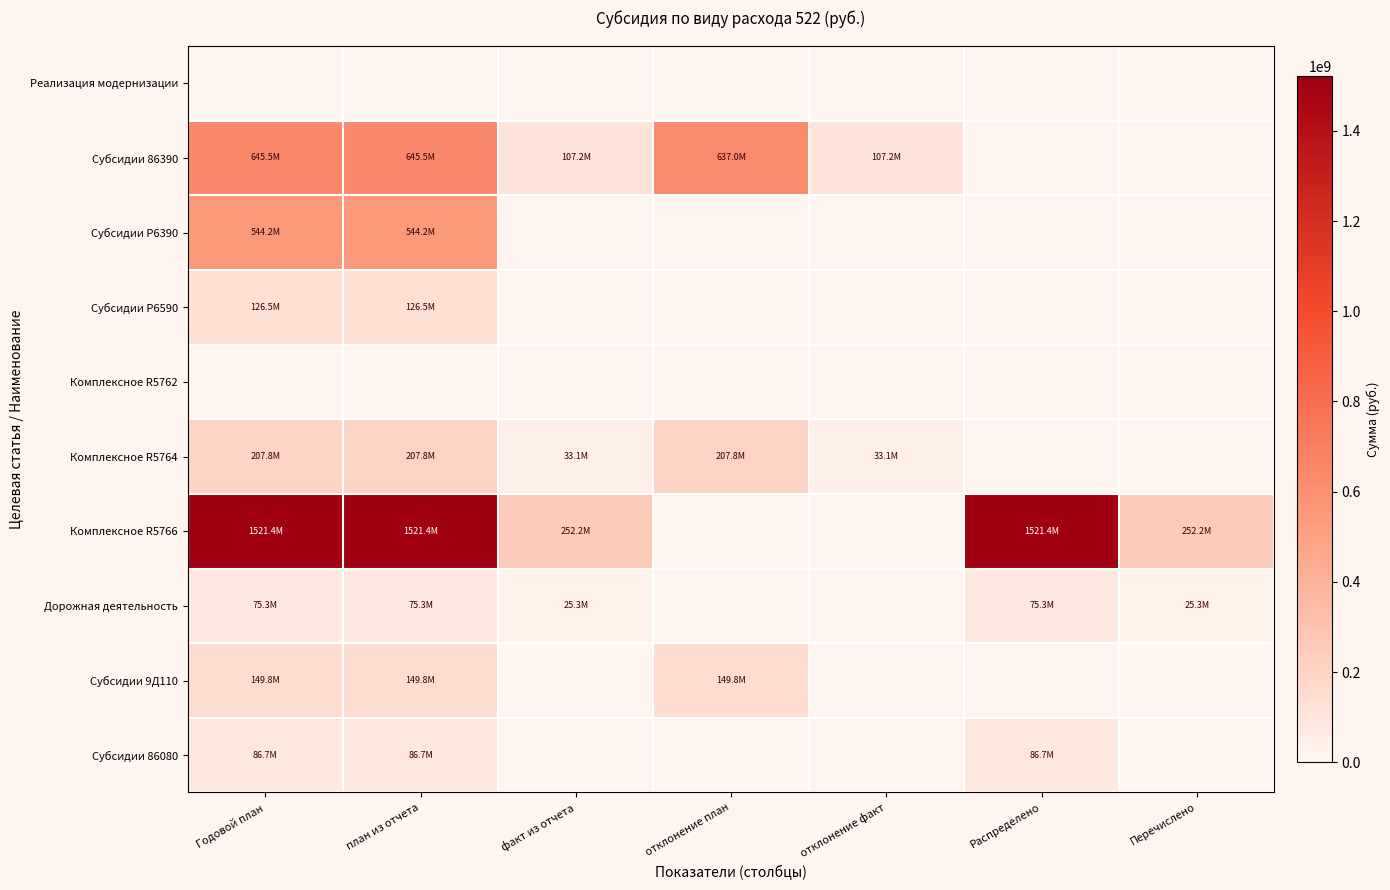

Between факт из отчета and отклонение план, which is larger?

факт из отчета